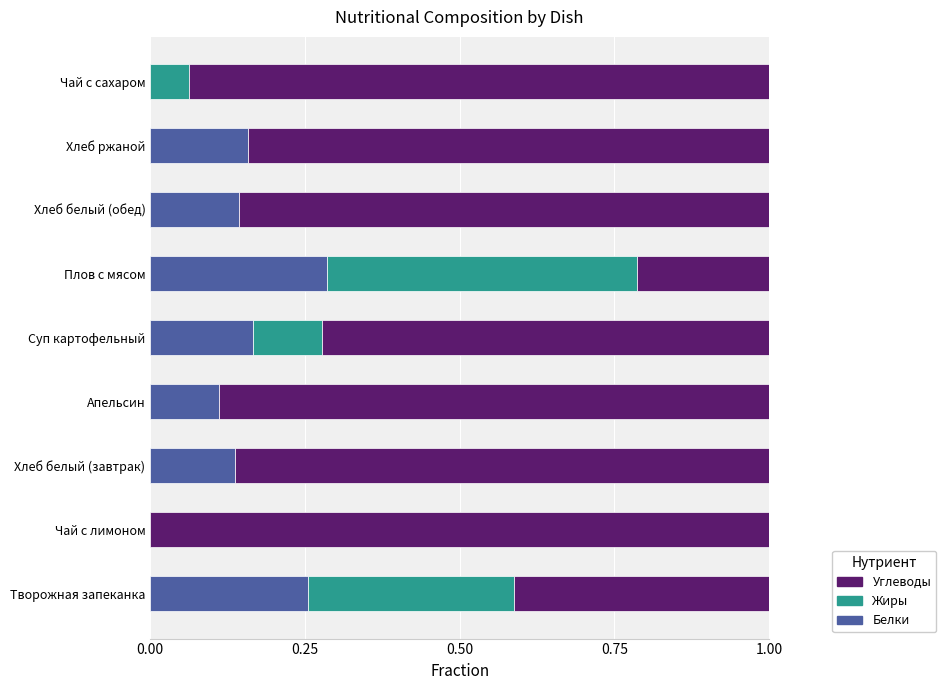

True or false: Белки has a value of 0.1 at Чай с лимоном.

False